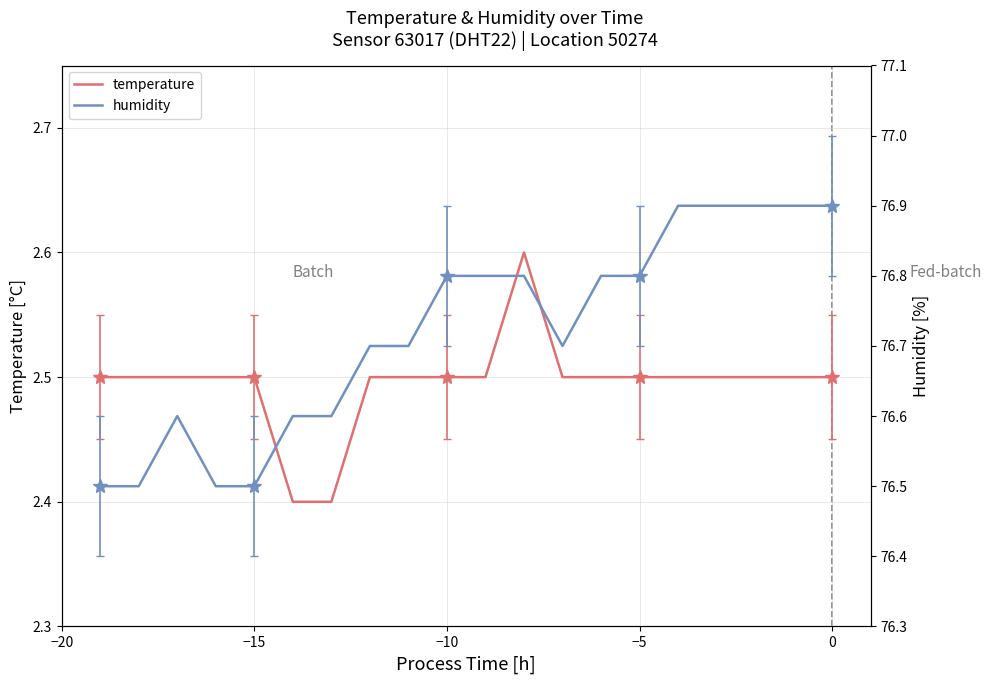

How many distinct data groups are displayed?

2